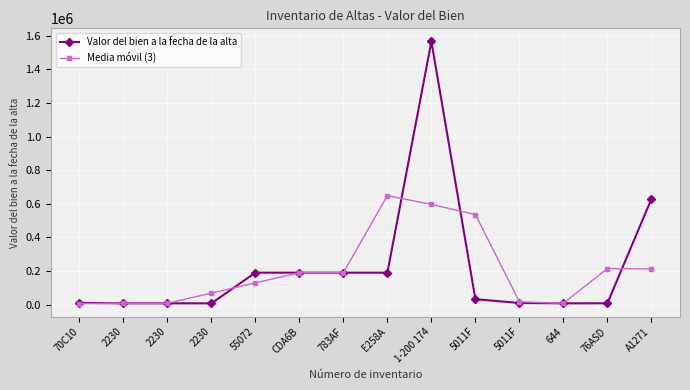

Which series has the largest range (max minus min)?

Valor del bien a la fecha de la alta